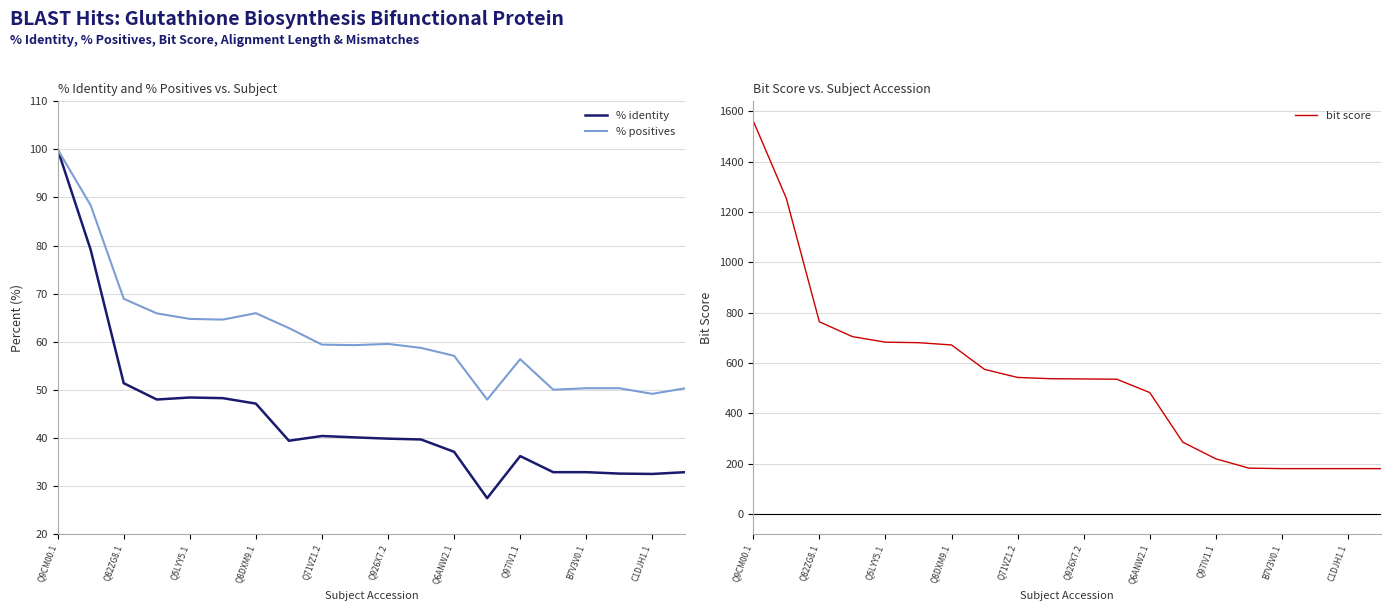

What is the lowest value of the % positives series?

47.9